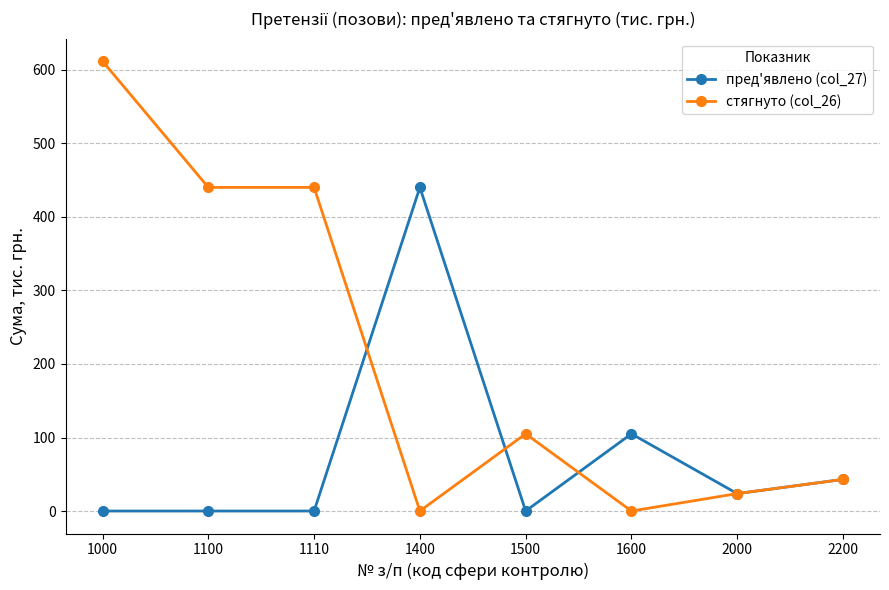

Which series has the widest spread of values?

стягнуто (col_26)